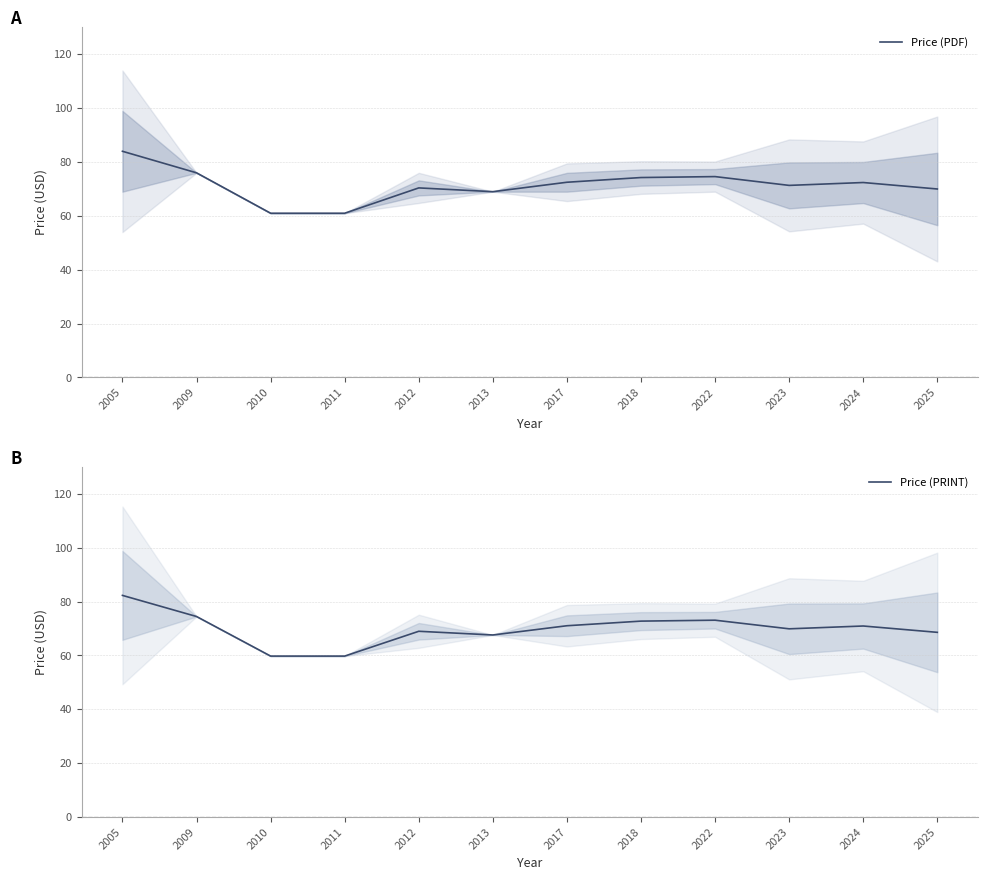

At which label does Price (PRINT) reach its peak?

2005